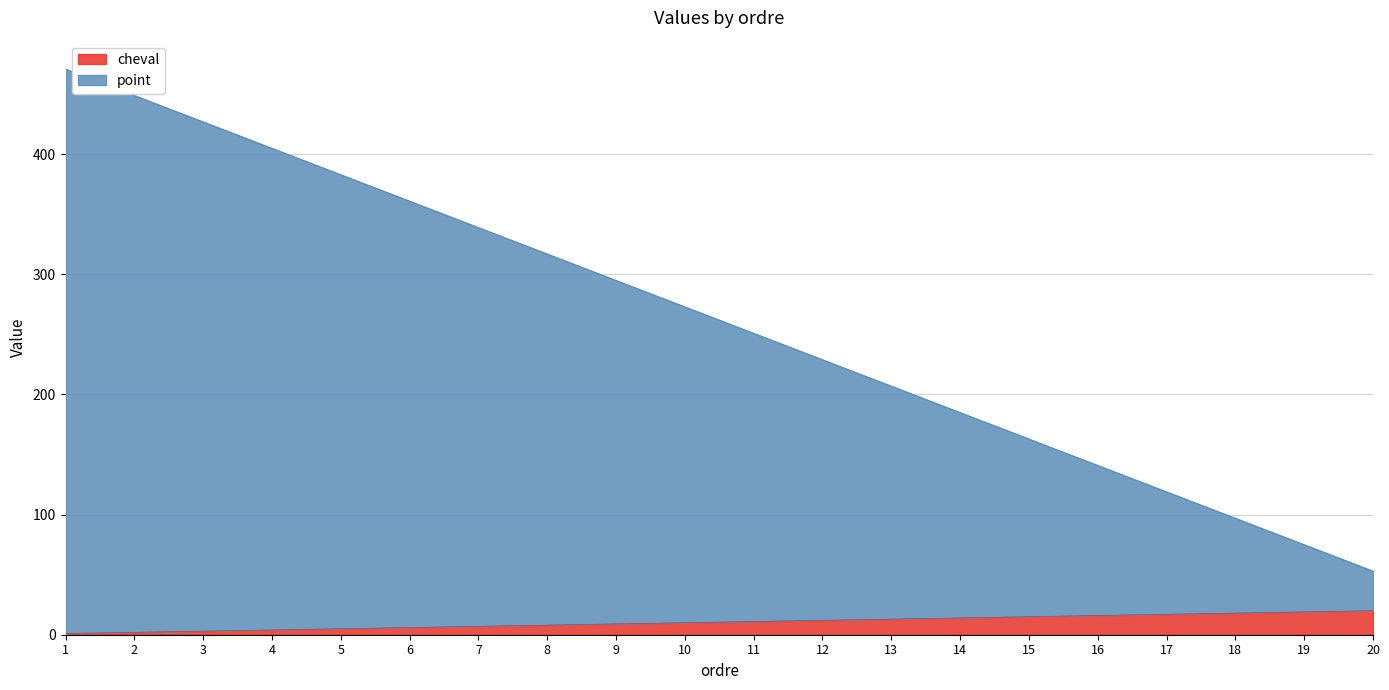

What is the maximum value for point?

471